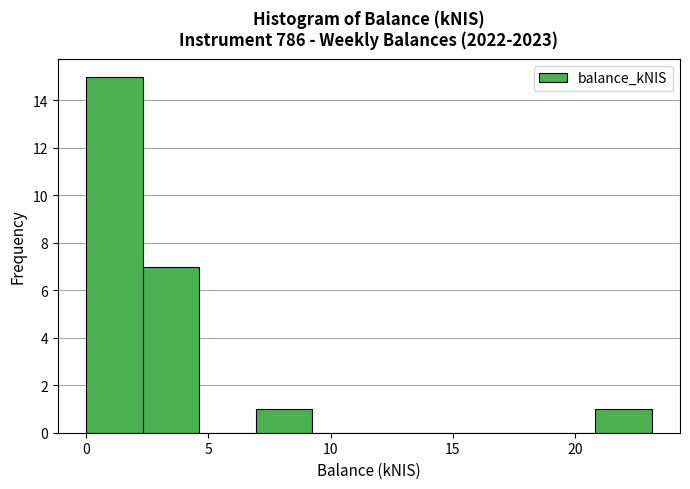

Reading left to right, list every bar in this chart as the range it spans on the x-axis followed by its height. Neither the bar edges nor the heights are printed on the chart, so give them approximately, as read against the axes.

0.0 to 2.5: 15
2.5 to 4.5: 7
4.5 to 7.0: 0
7.0 to 9.5: 1
9.5 to 11.5: 0
11.5 to 14.0: 0
14.0 to 16.0: 0
16.0 to 18.5: 0
18.5 to 21.0: 0
21.0 to 23.0: 1